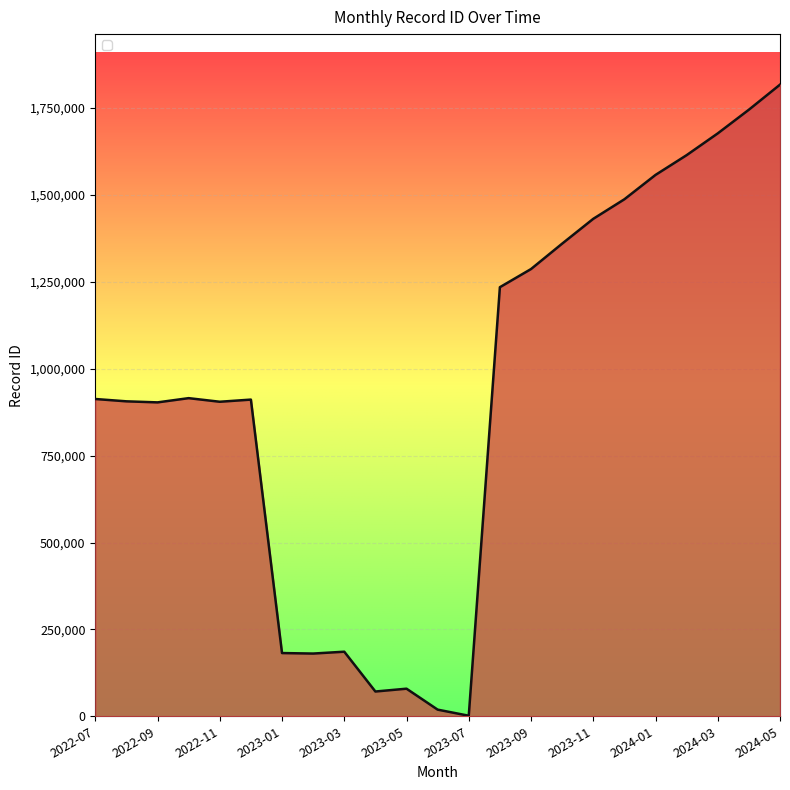

What is the difference between the maximum and minimum values?

1816033